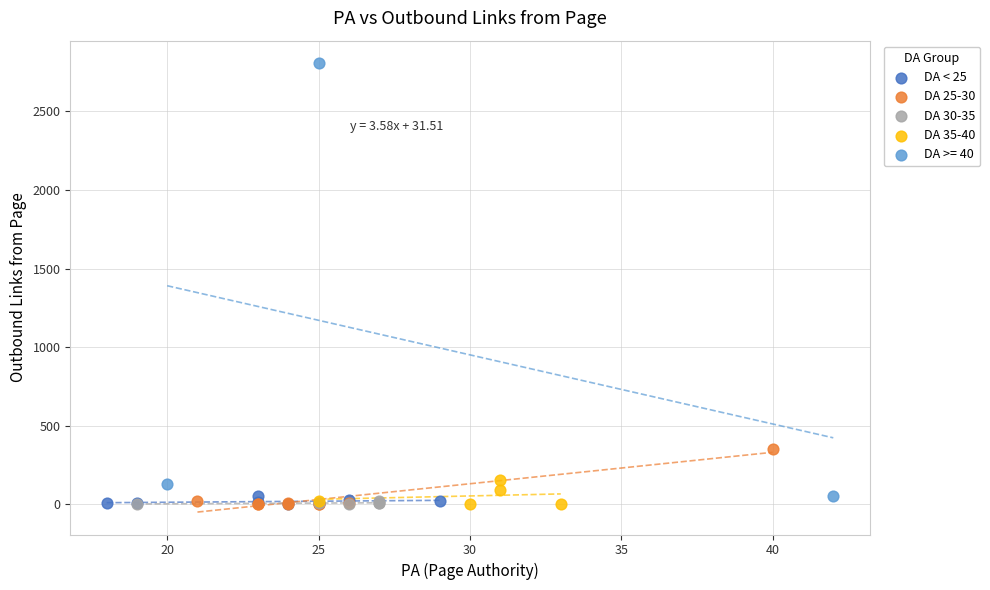

Which series contains the highest Y value?

DA >= 40